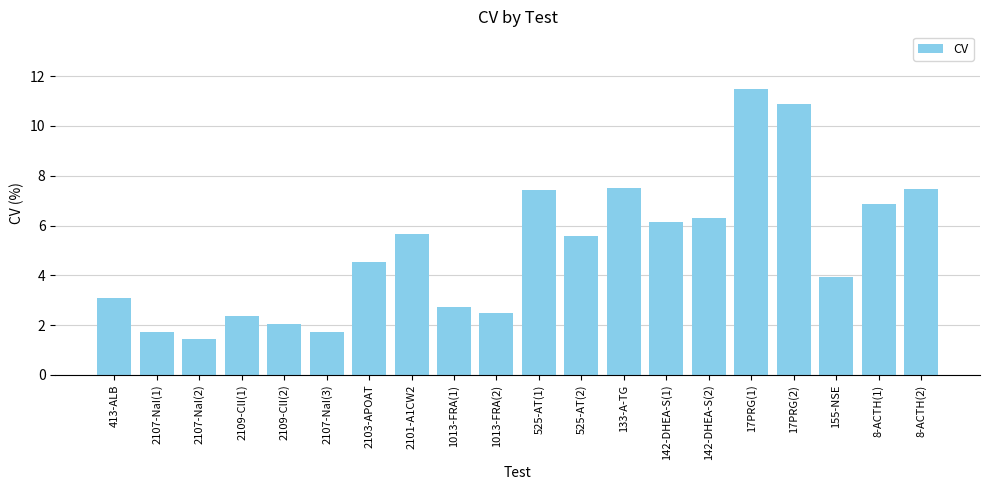

At which label is the value closest to 6?

142-DHEA-S(1)